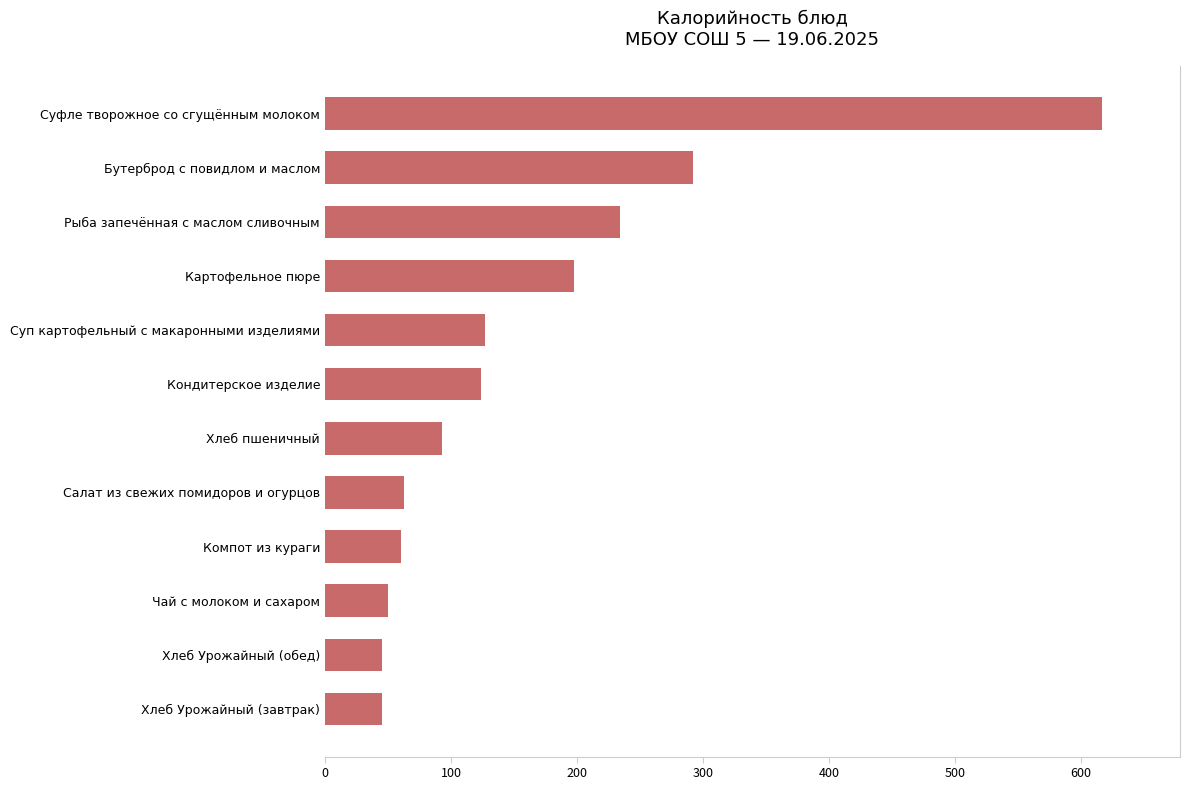

How many data points are less than 124?

6